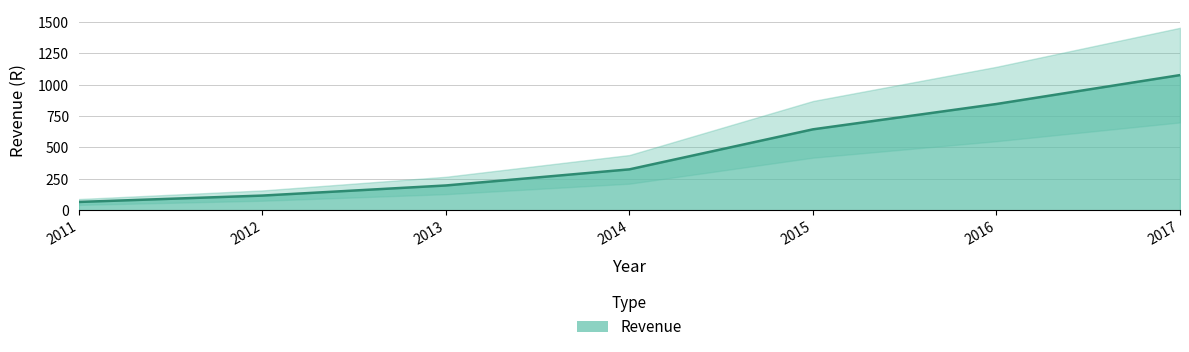

Rank the categories by value from highest to lowest.

2017, 2016, 2015, 2014, 2013, 2012, 2011